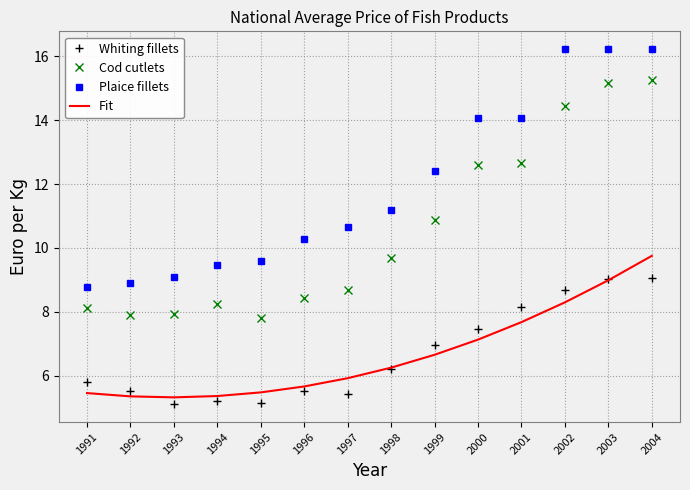

What is the greatest value displayed?

16.2